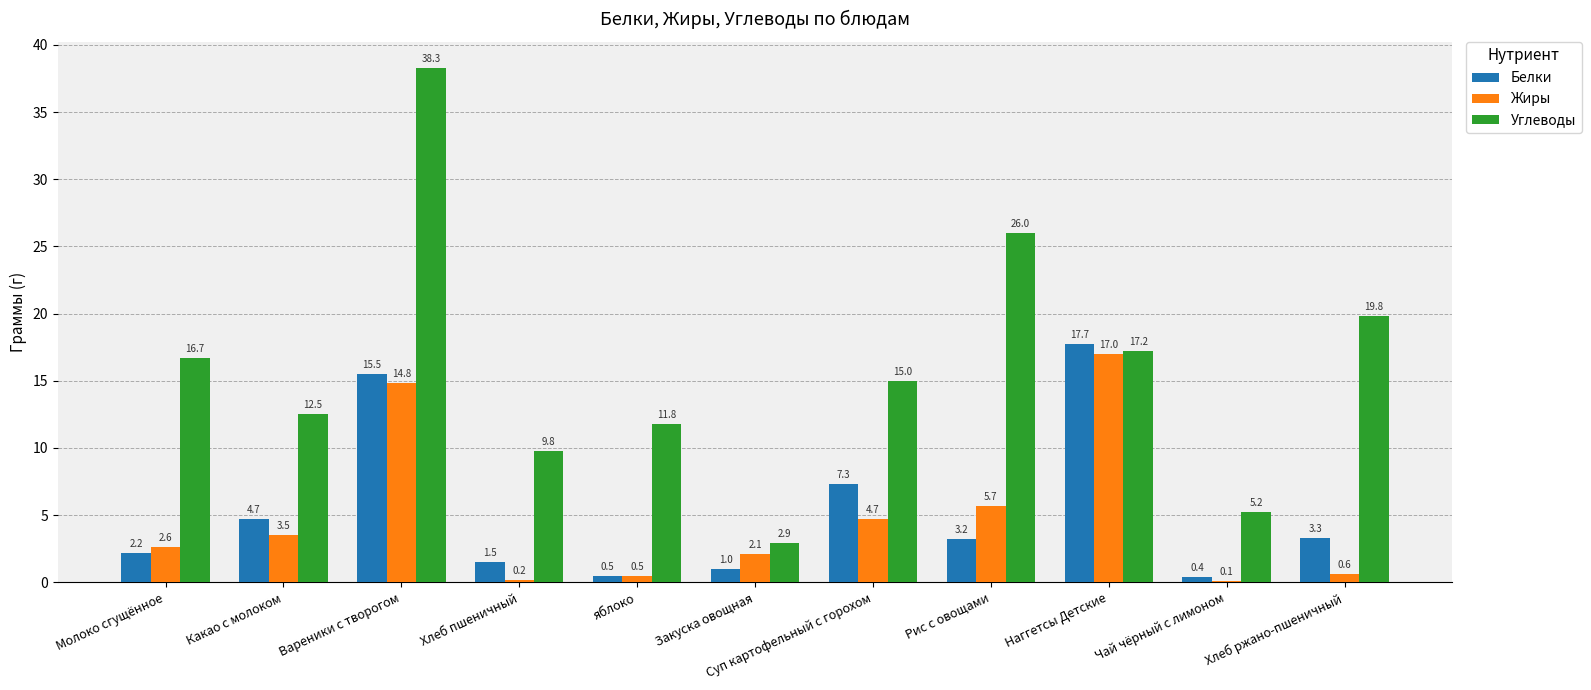

Between Чай чёрный с лимоном and Хлеб ржано-пшеничный, which series saw the biggest shift?

Углеводы